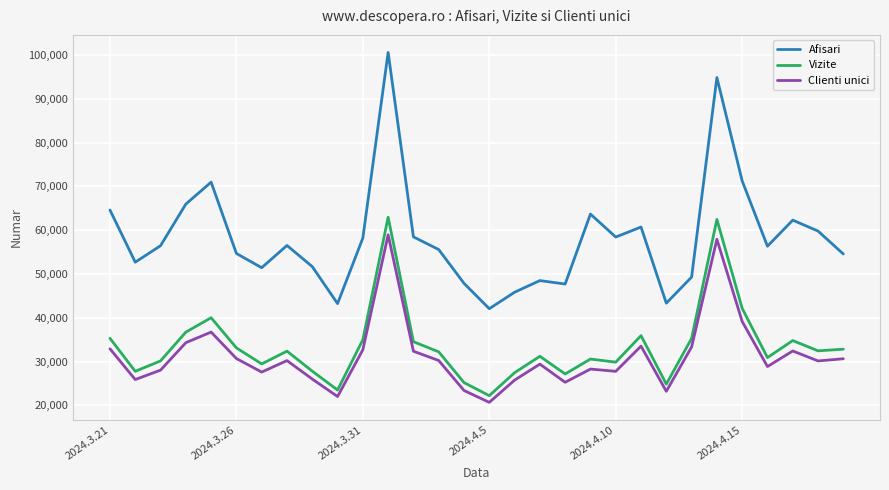

Which series has the widest spread of values?

Afisari